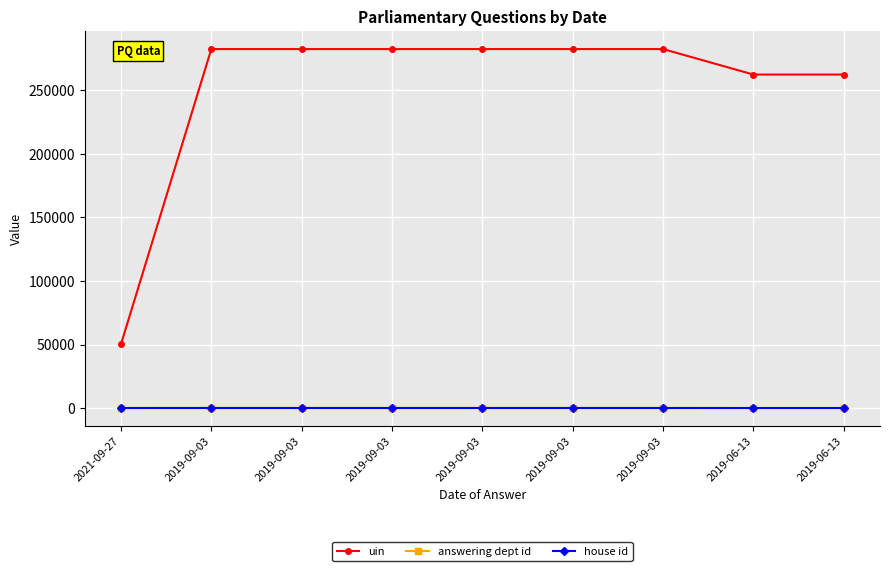

Where is uin nearest to the value 166293?

2019-06-13